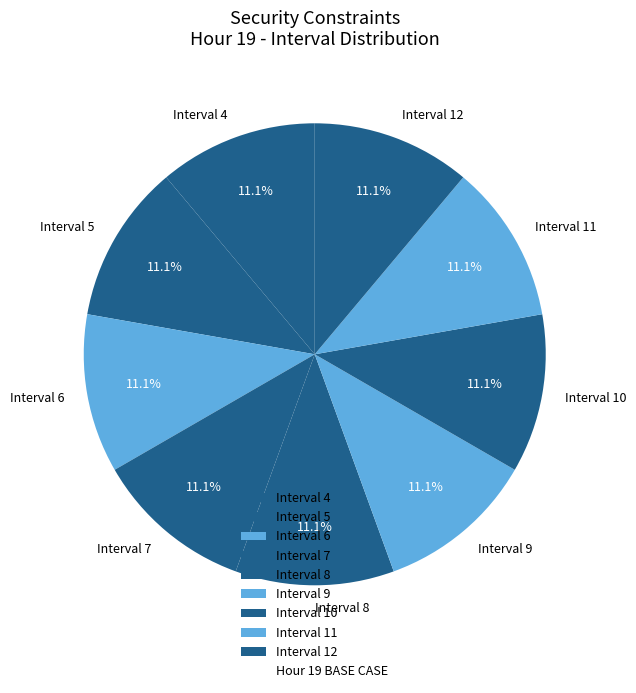

True or false: Interval 5 accounts for 1% of the total.

False